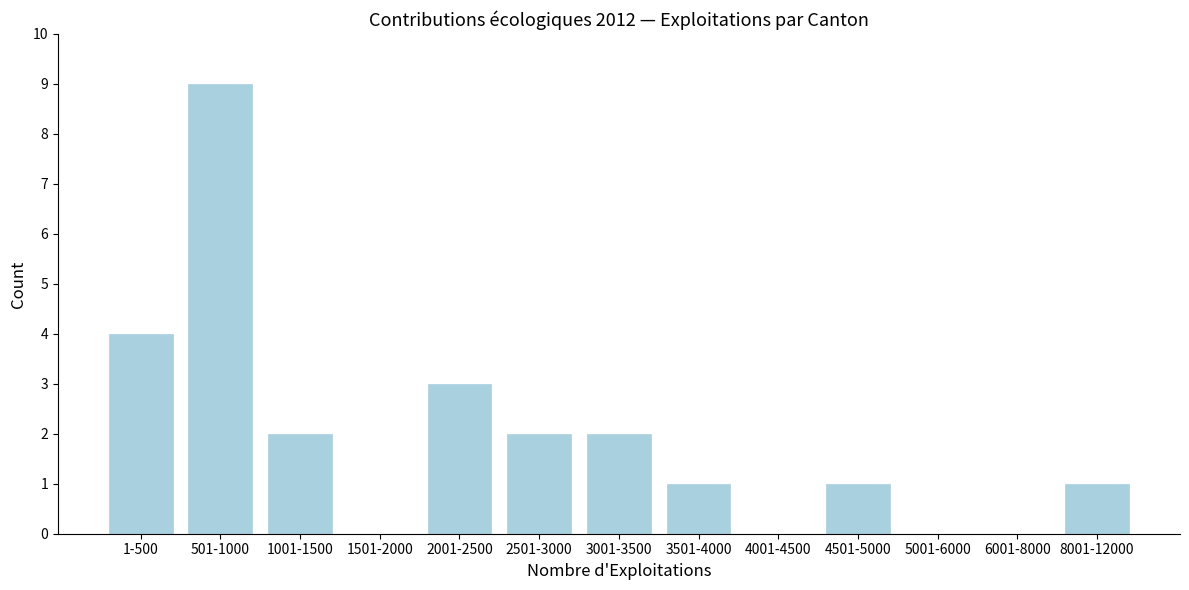

Reading left to right, transcribe all the data shown in this chart.

1-500=4	501-1000=9	1001-1500=2	1501-2000=0	2001-2500=3	2501-3000=2	3001-3500=2	3501-4000=1	4001-4500=0	4501-5000=1	5001-6000=0	6001-8000=0	8001-12000=1